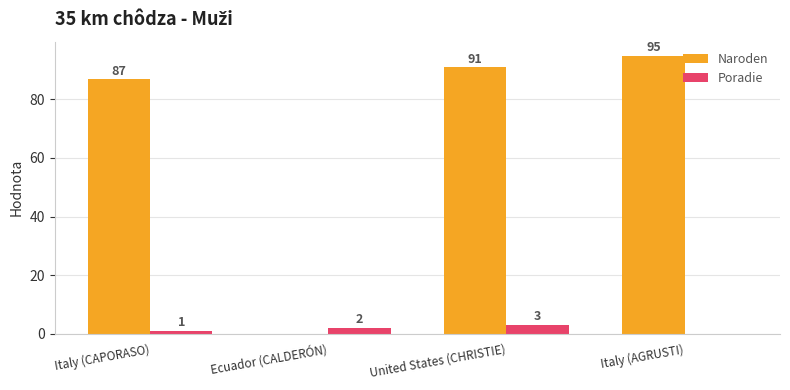

What is the sum of the Naroden values at United States (CHRISTIE) and Ecuador (CALDERÓN)?

91